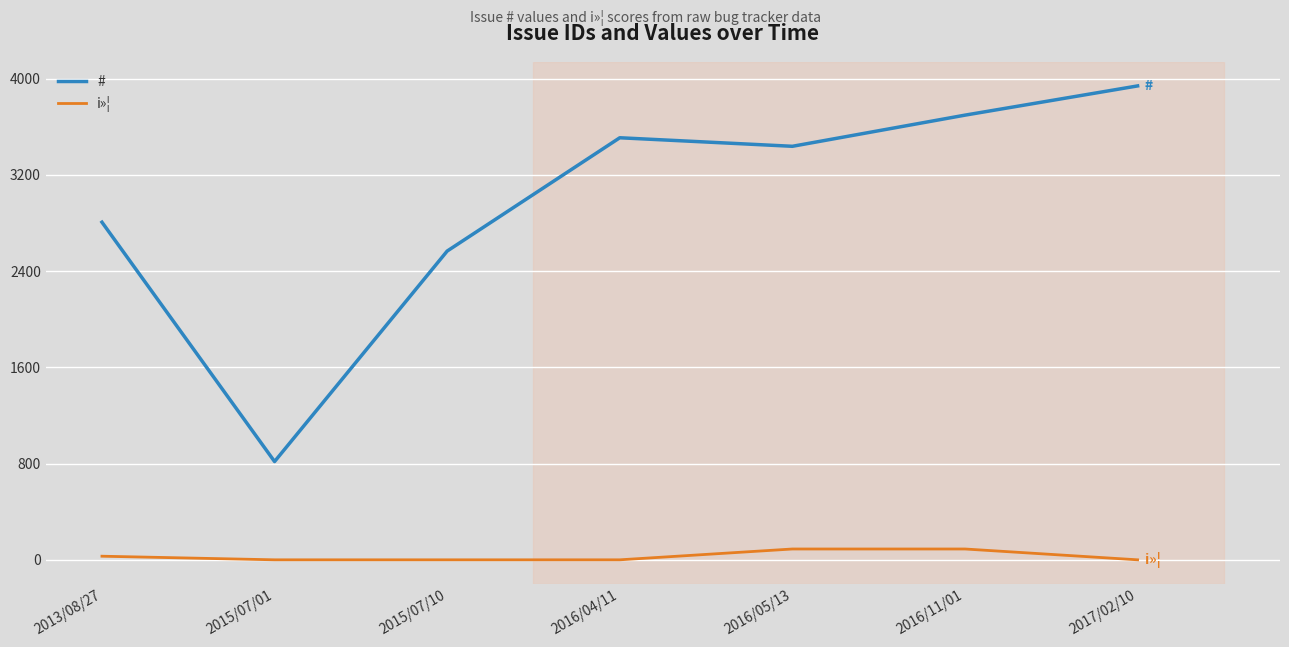

Does the chart have visible grid lines?

Yes